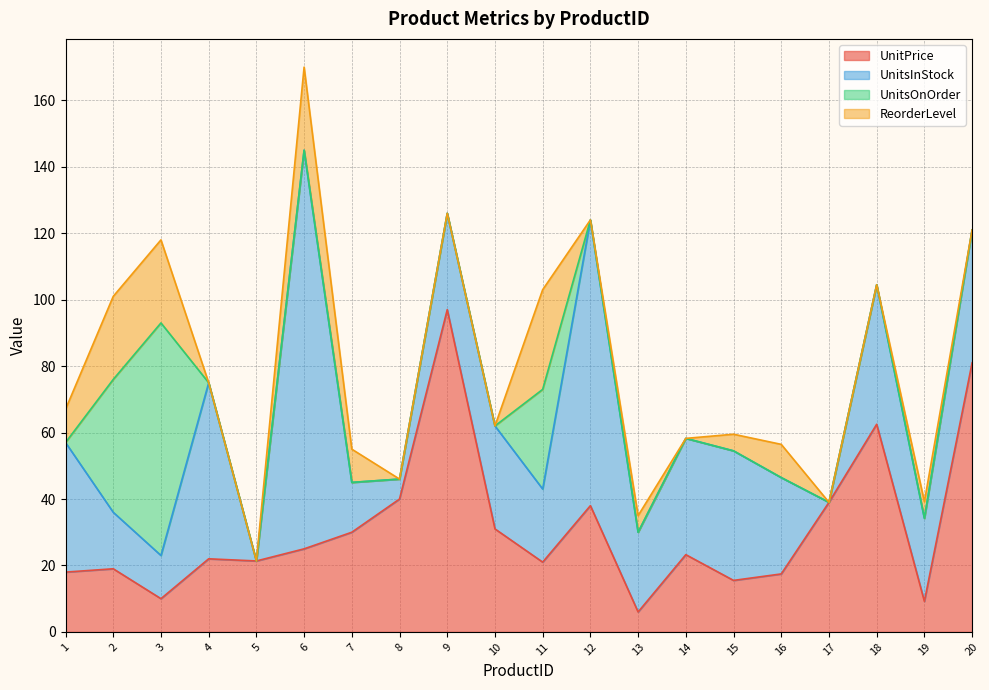

How many values in ReorderLevel are above zero?

10